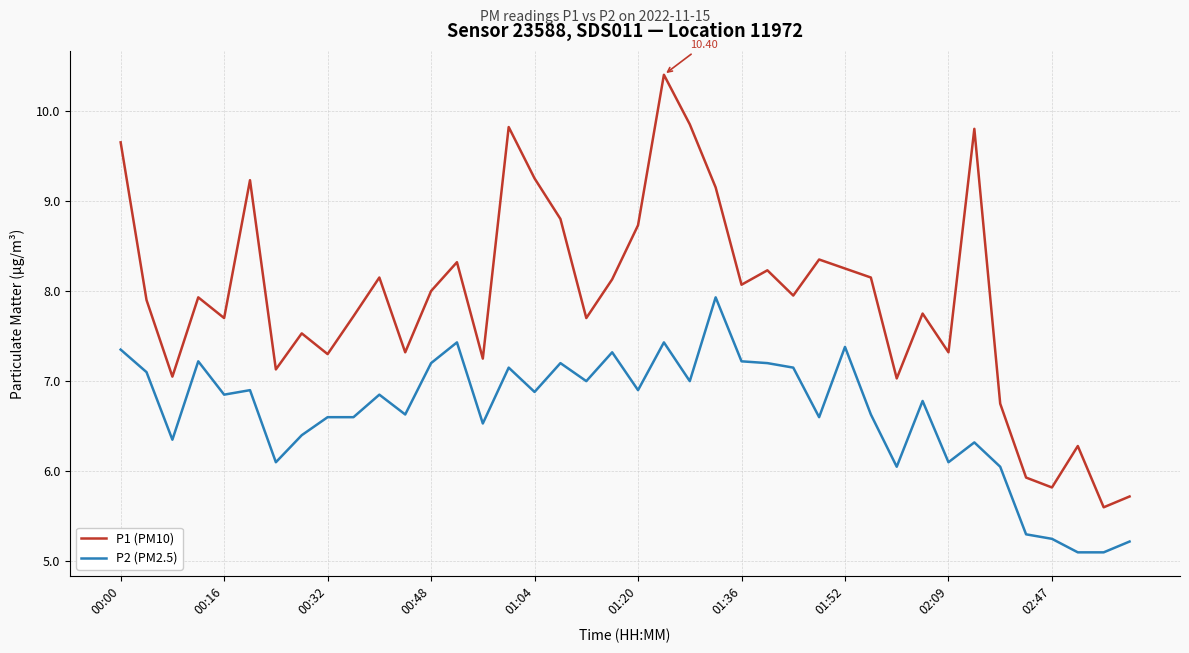

Is this an area chart (filled region under the line)?

No